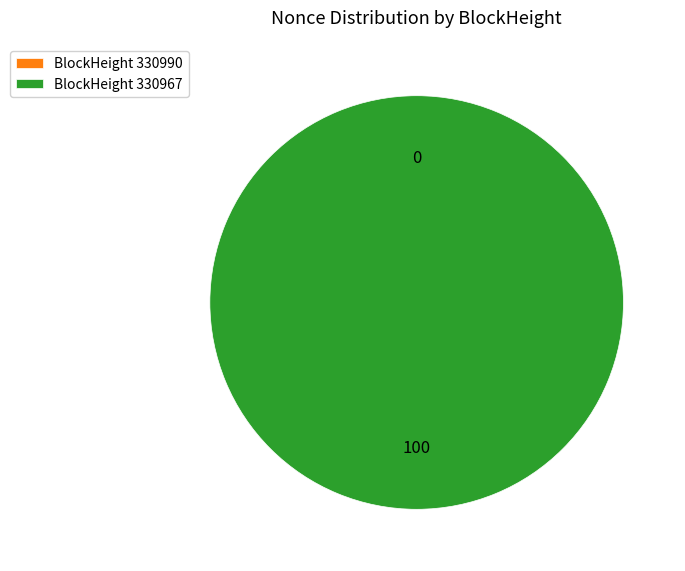

Is it true that 330967 is 94% of the pie?

False